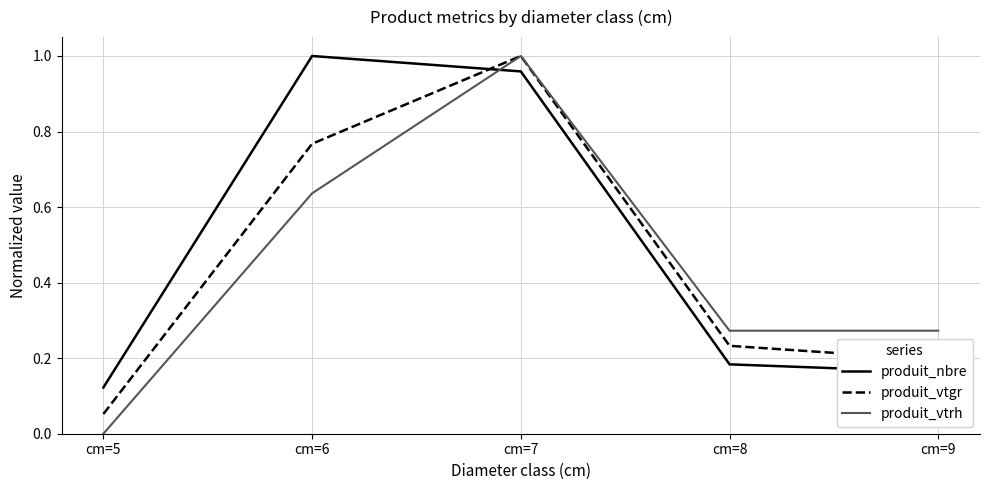

True or false: produit_vtrh has more than 1 points higher than both neighbors.

False